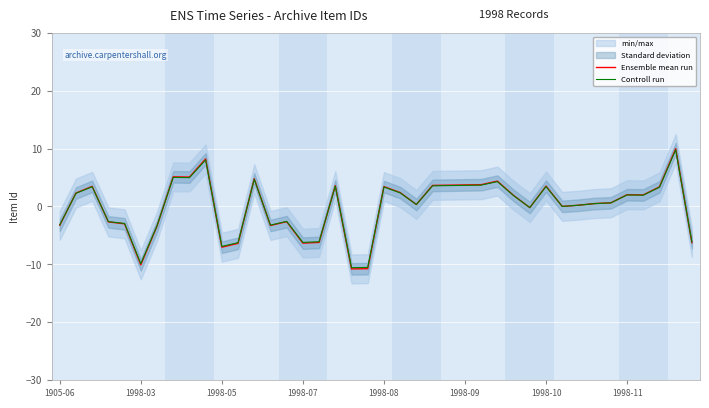

What is the difference between the second highest and second lowest values in the Controll run series?

18.6